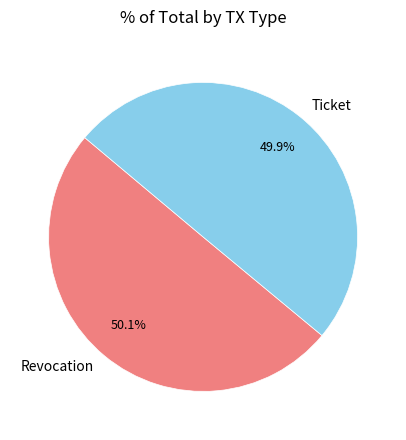

Is there any slice that represents more than half of the pie?

Yes